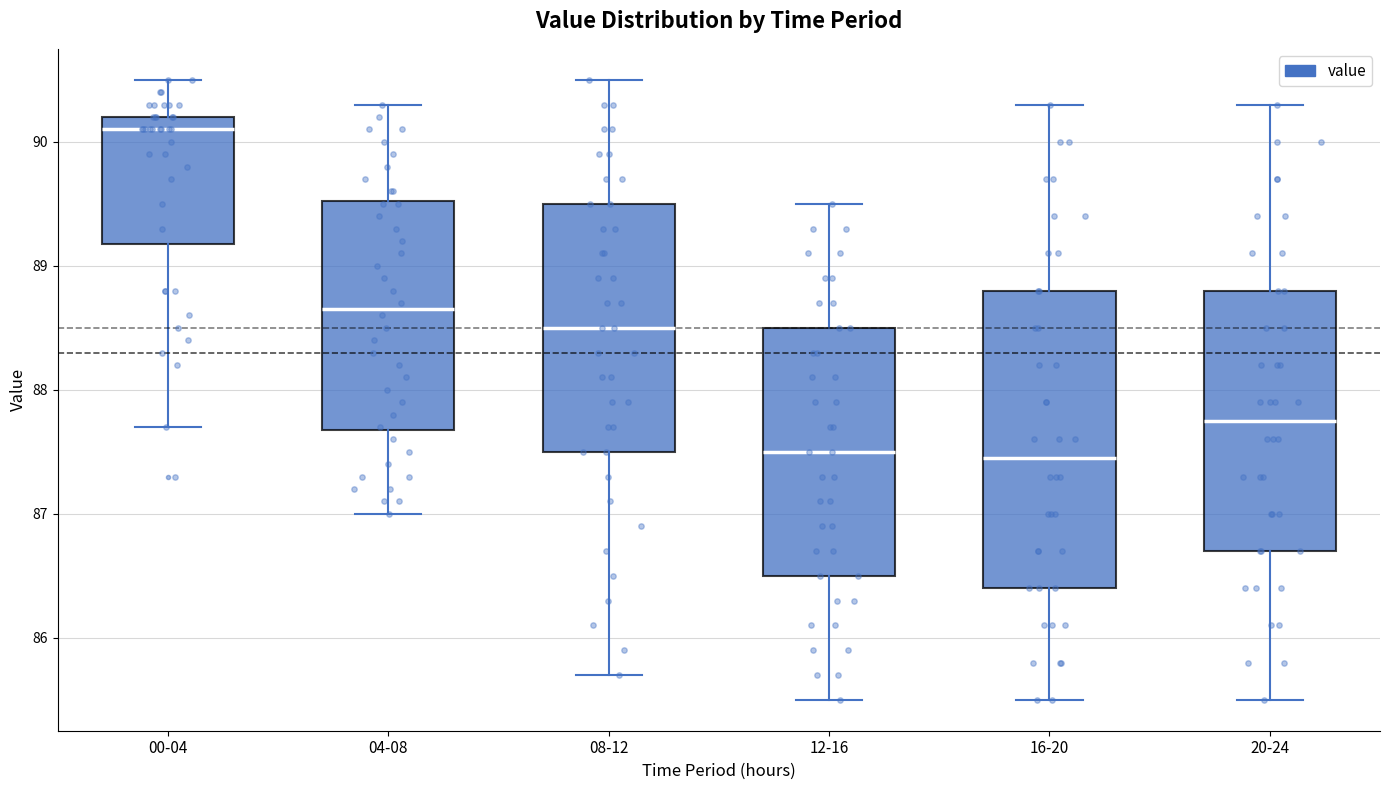

Which box is the tallest, from its lower edge to its upper edge?

16-20